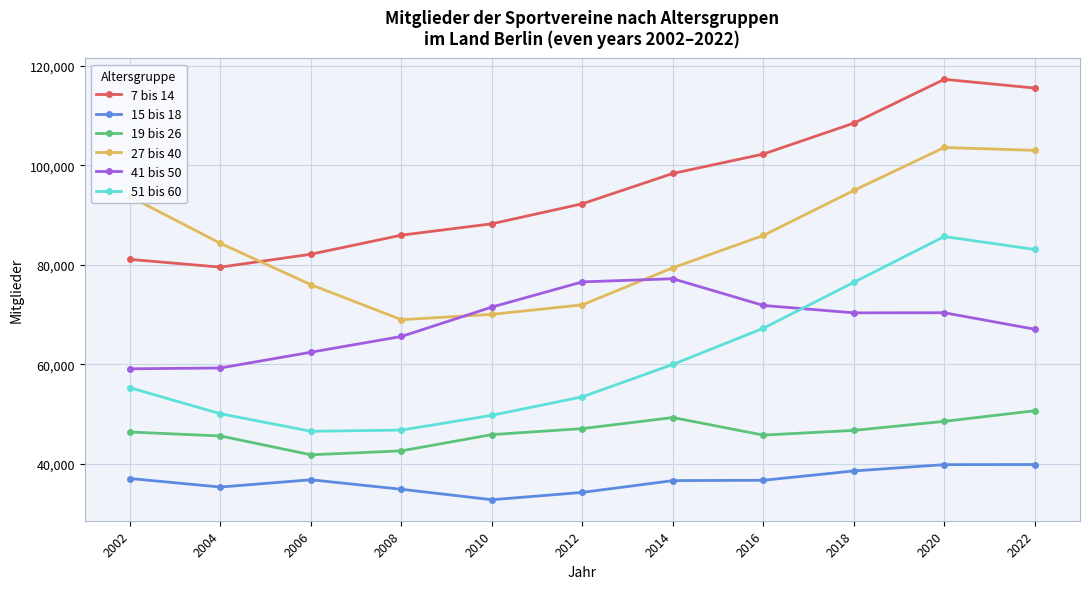

What is the minimum value shown in the chart?

32798